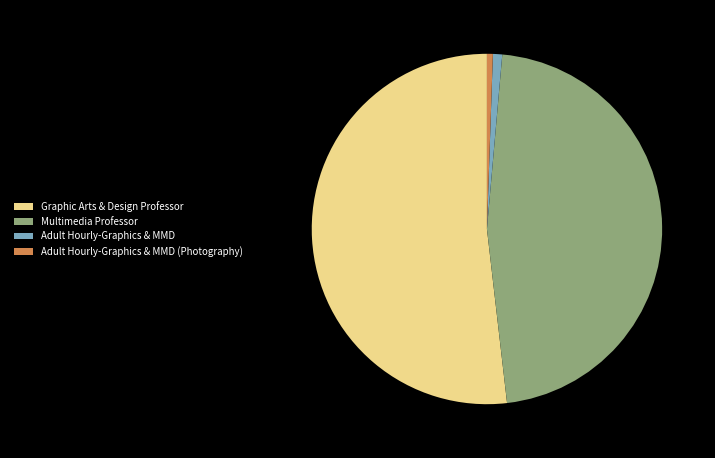

Is the sum of Adult Hourly-Graphics & MMD and Multimedia Professor greater than half?

No